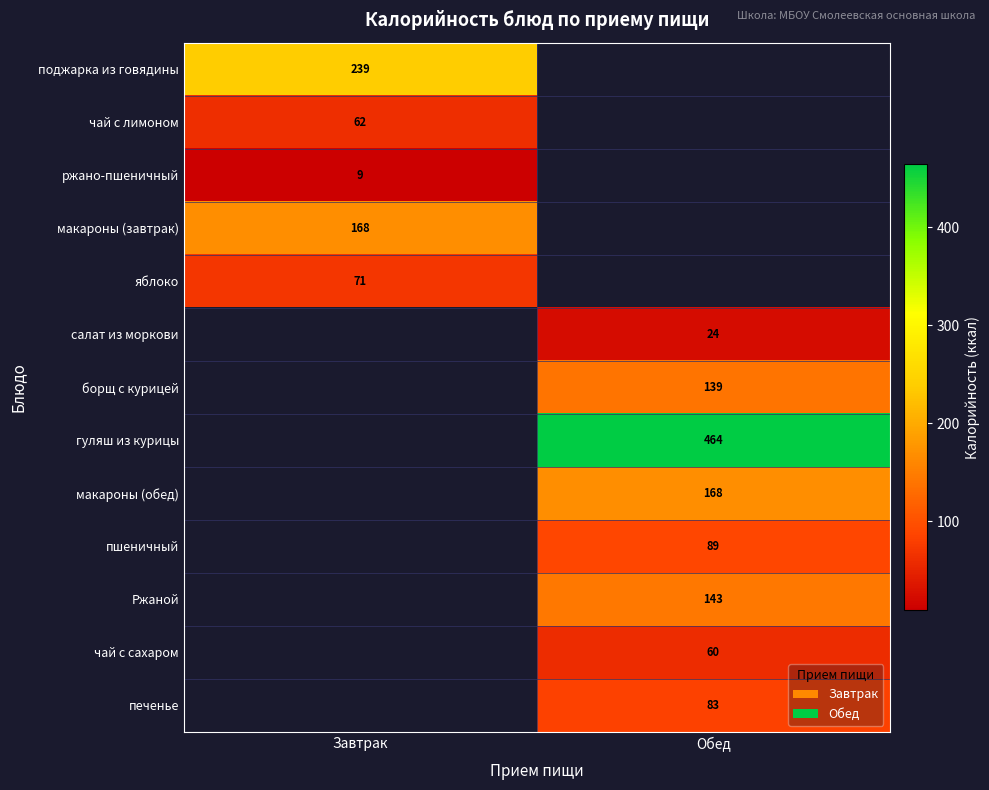

What is the spread (max minus min) of values at Завтрак?

229.8